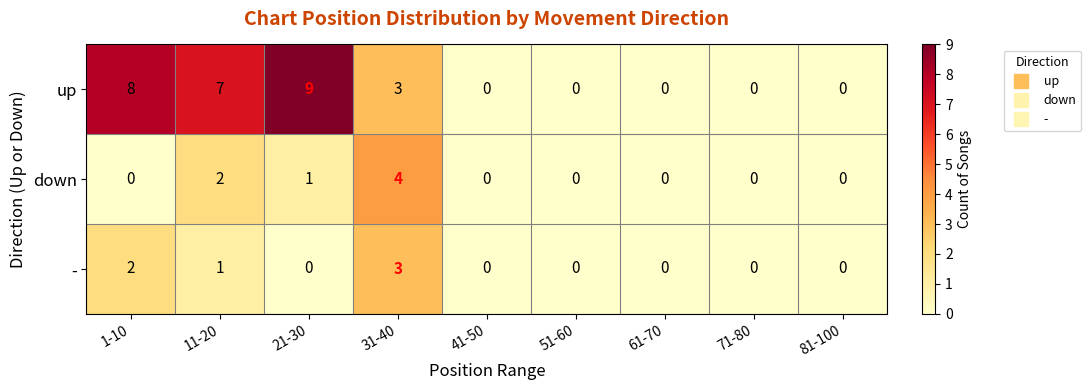

The - series shows 1 at 1-10. True or false?

False